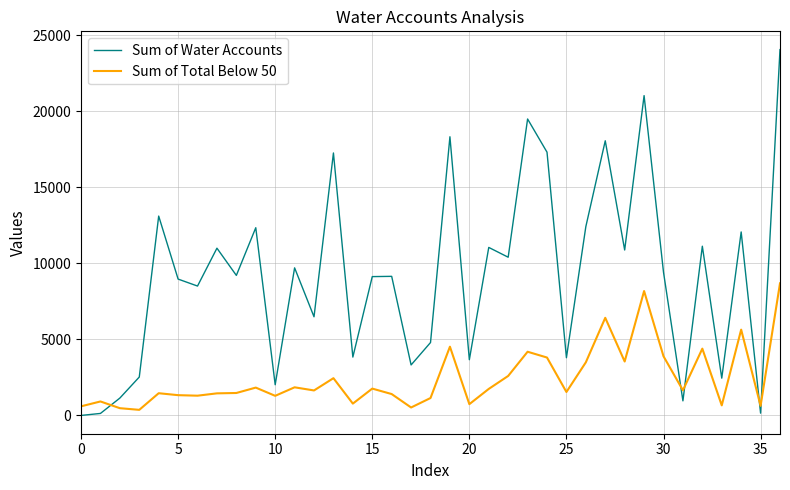

What is the highest value of the Sum of Water Accounts series?

24043